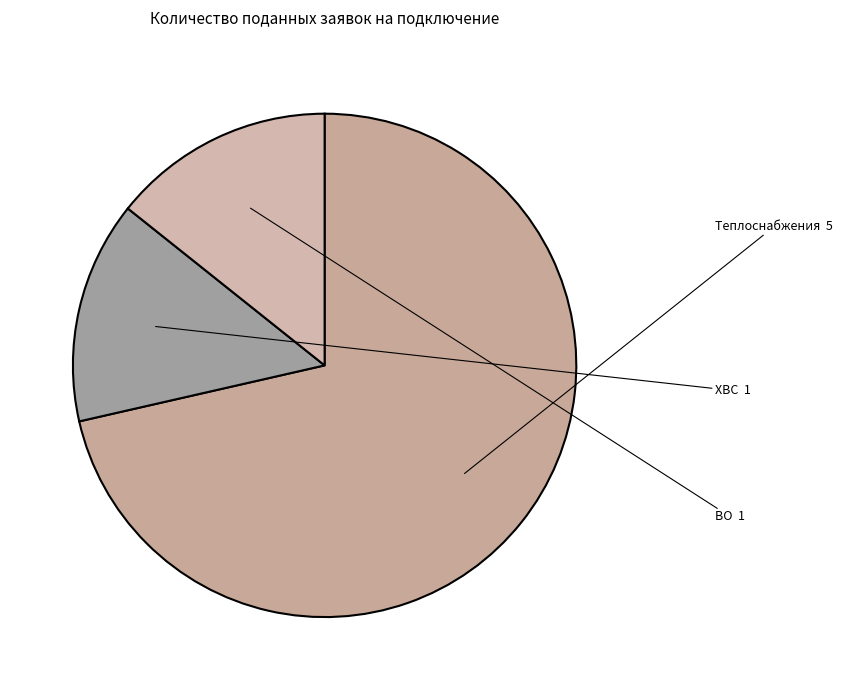

Do Теплоснабжения and ХВС together represent more than half of the pie?

Yes